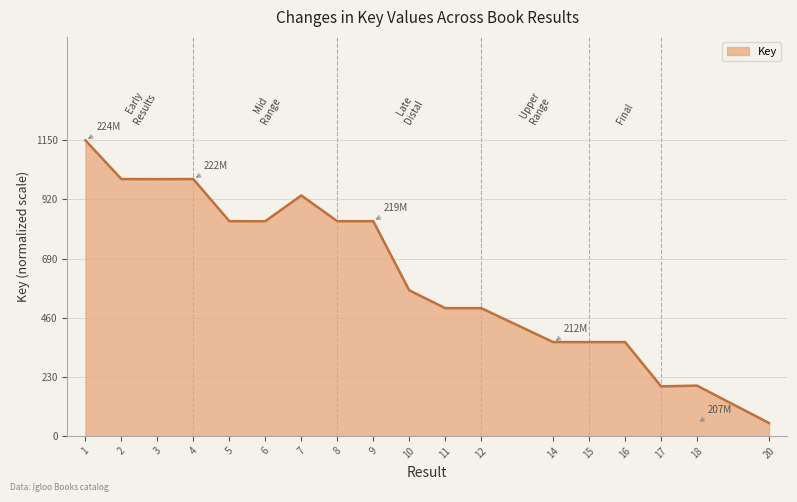

What is the smallest value displayed?

50.0